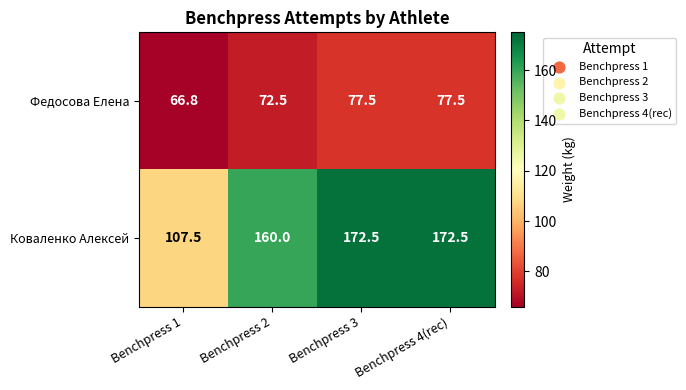

Rank the series by their average value, from highest to lowest.

Коваленко Алексей, Федосова Елена